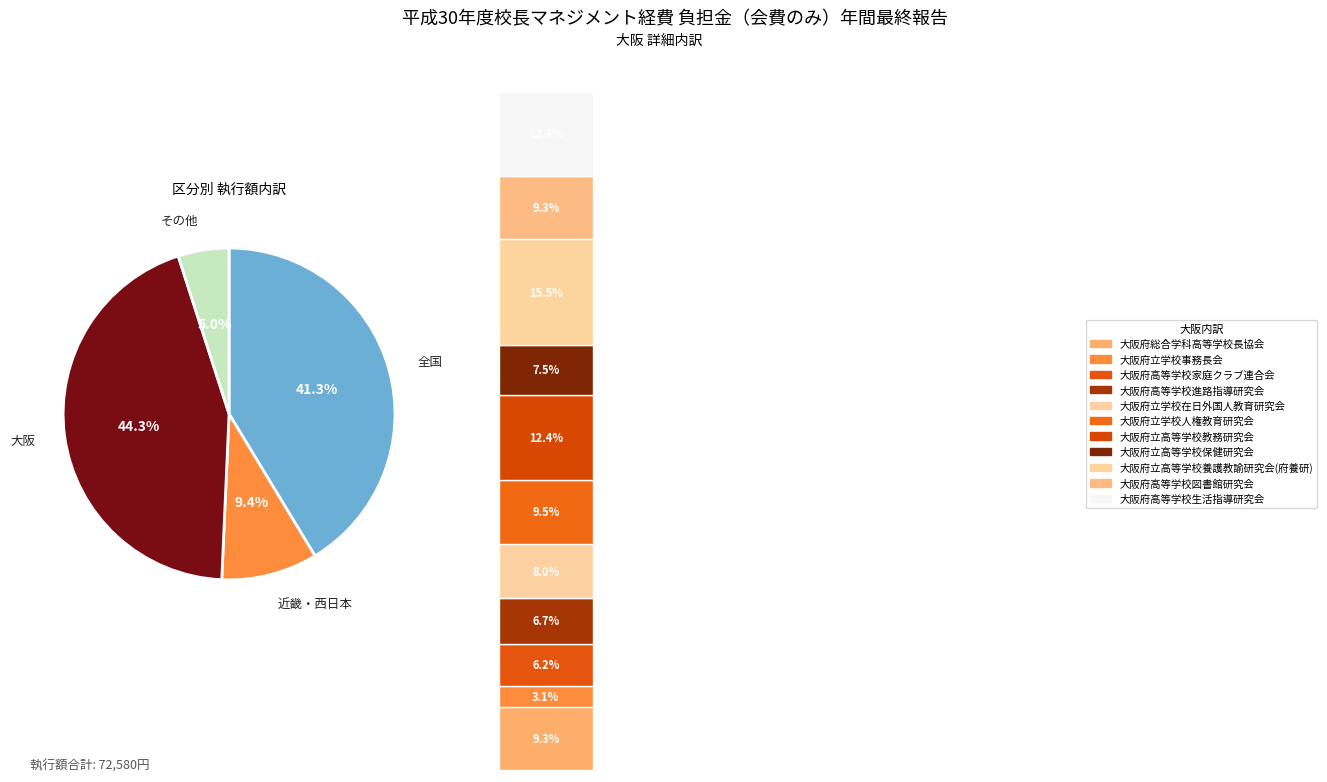

The 大阪府立学校人権教育研究会 slice represents 4% of the pie. True or false?

True